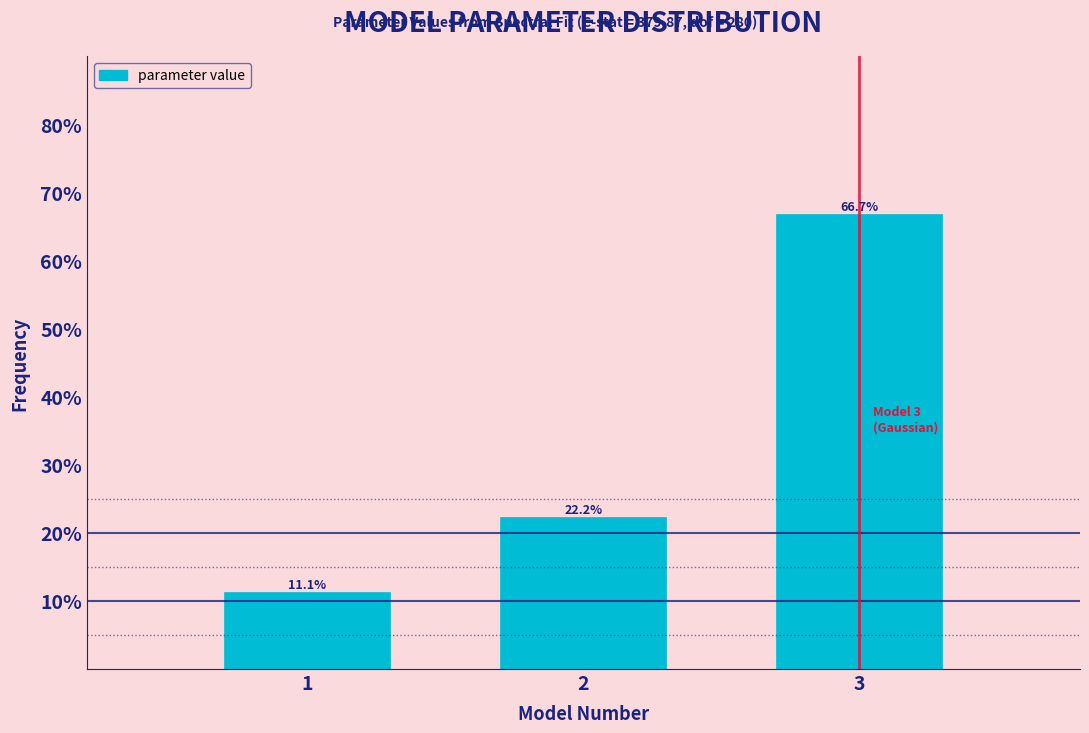

Reading left to right, list all the values displayed in this chart.

1=11.1	2=22.2	3=66.7